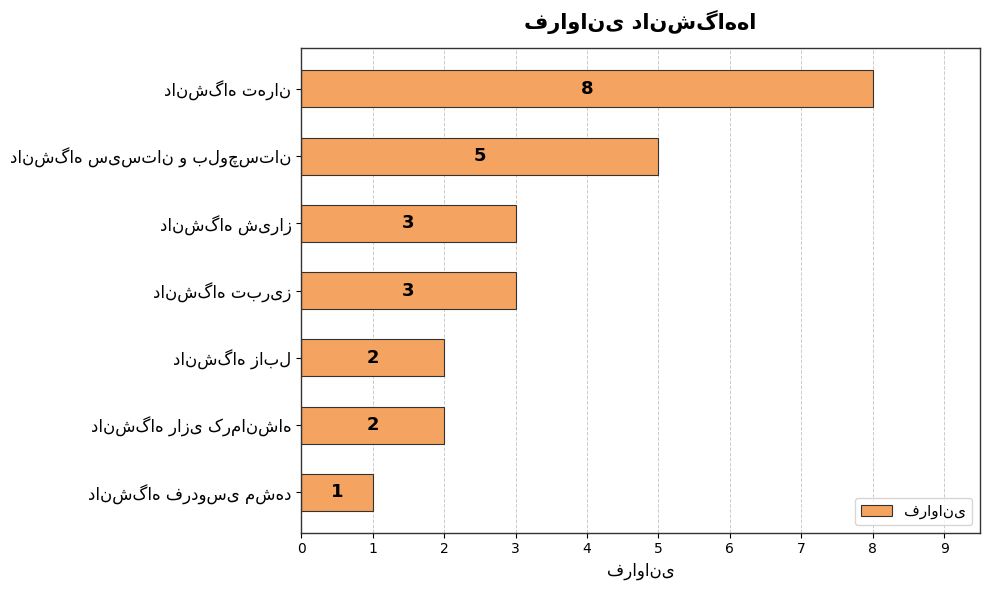

How many values are below 3?

3